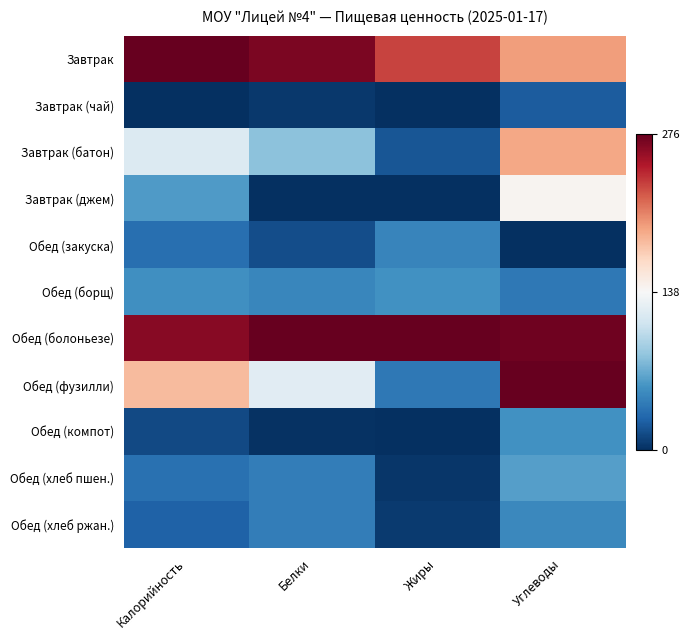

Rank the series at Углеводы from highest to lowest value.

Обед (фузилли), Обед (болоньезе), Завтрак, Завтрак (батон), Завтрак (джем), Обед (хлеб пшен.), Обед (компот), Обед (хлеб ржан.), Обед (борщ), Завтрак (чай), Обед (закуска)